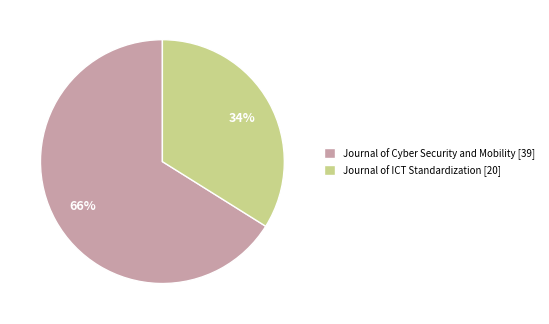

Do Journal of Cyber Security and Mobility [39] and Journal of ICT Standardization [20] together represent more than half of the pie?

Yes